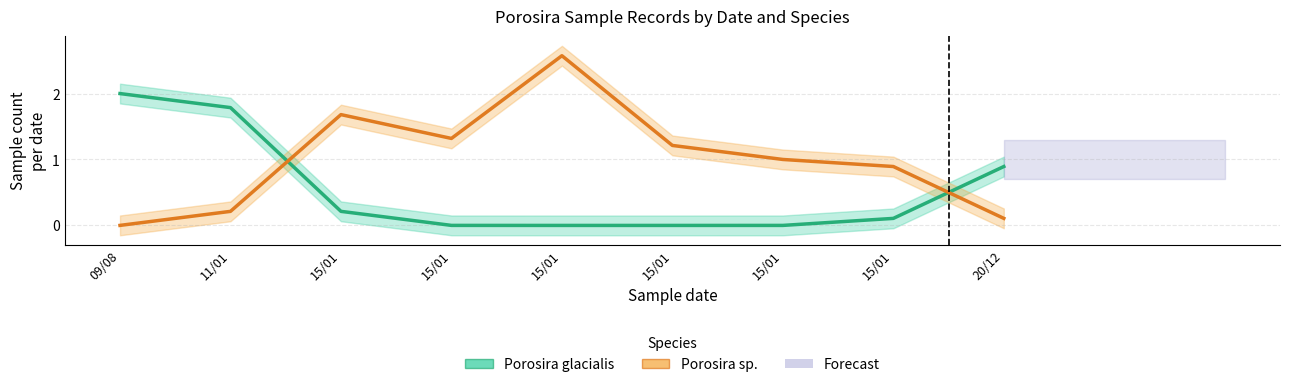

Where is Porosira sp. nearest to the value 1?

15/01